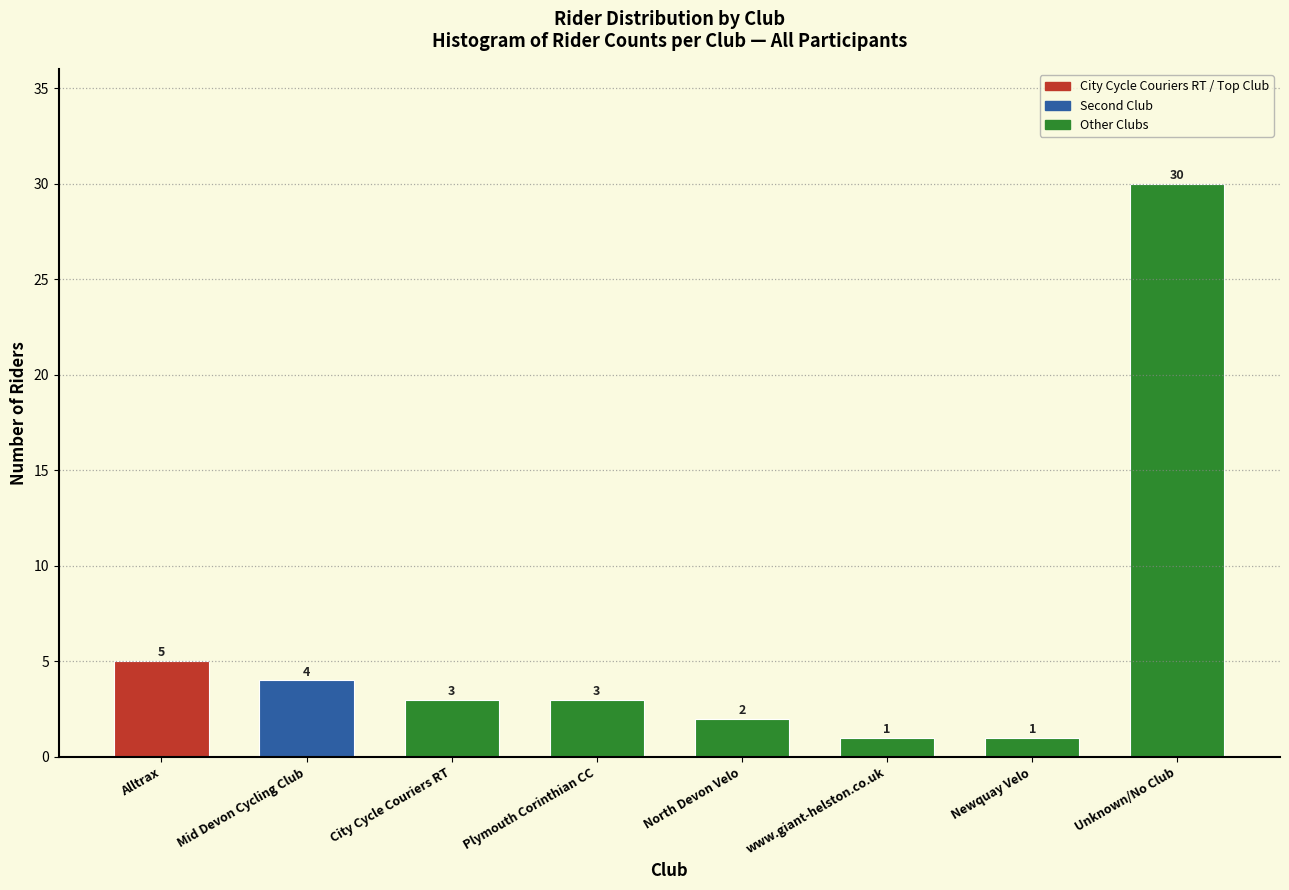

Reading left to right, what are all the values shown in this chart?

5	4	3	3	2	1	1	30